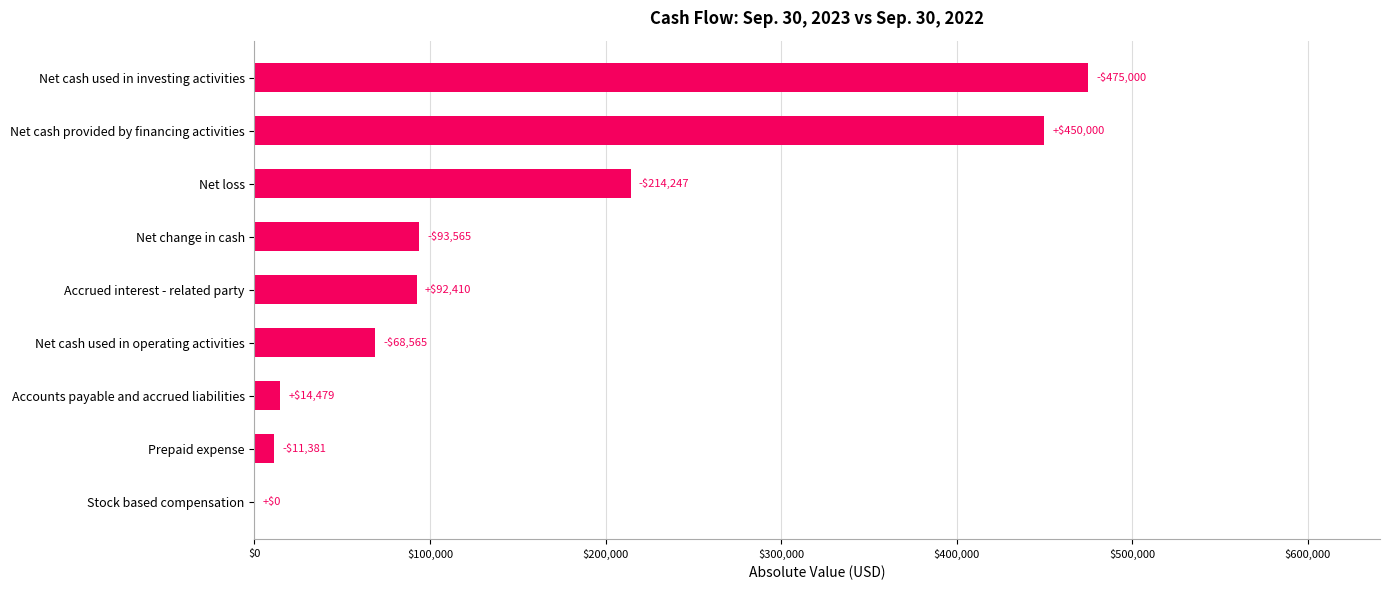

What is the maximum value shown in the chart?

475000